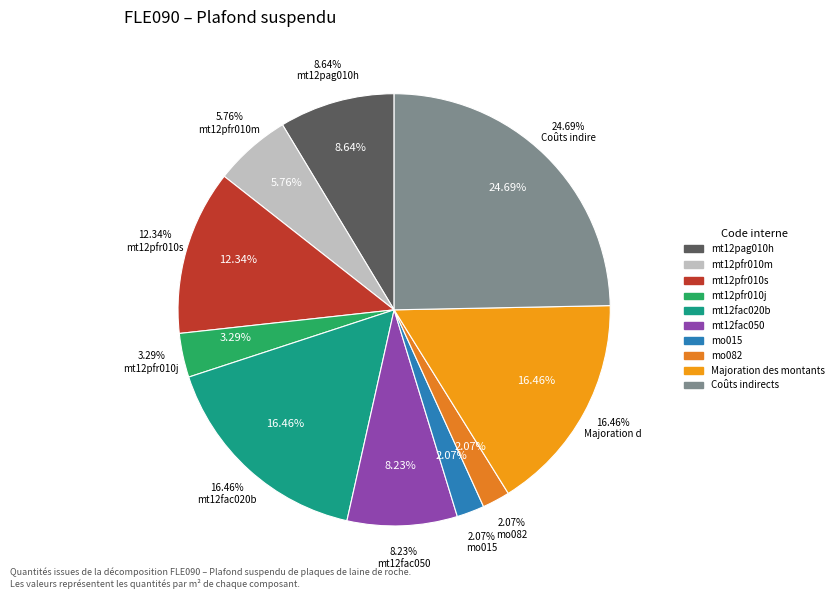

Which category has the smallest portion of the pie?

mo015